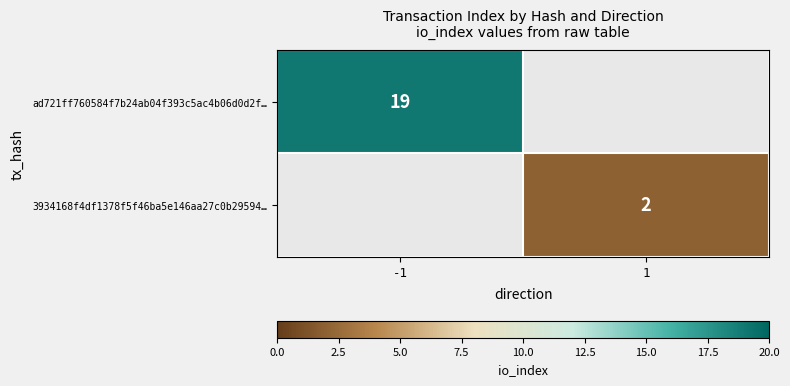

The value of ad721ff760584f7b24ab04f393c5ac4b06d0d2f… at -1 is 34. True or false?

False